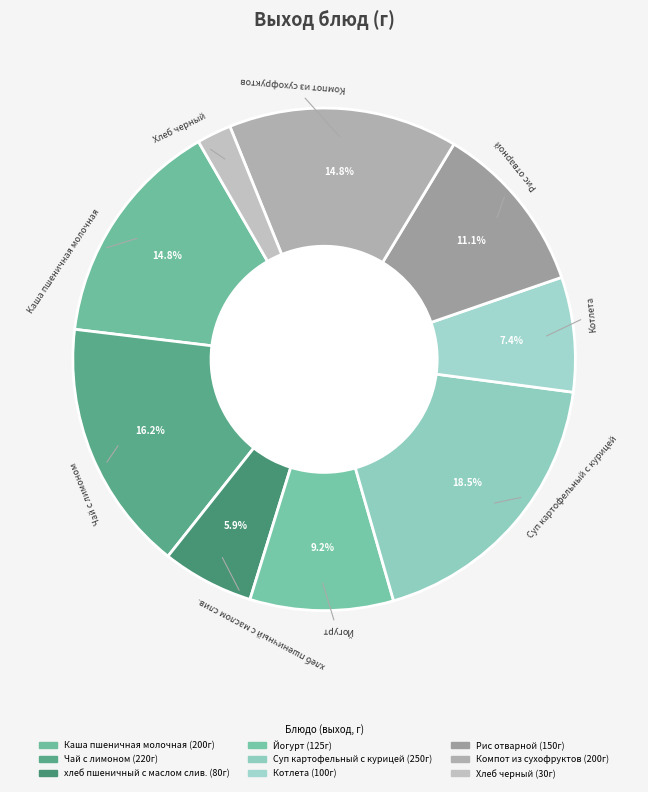

How many segments does this pie chart have?

9